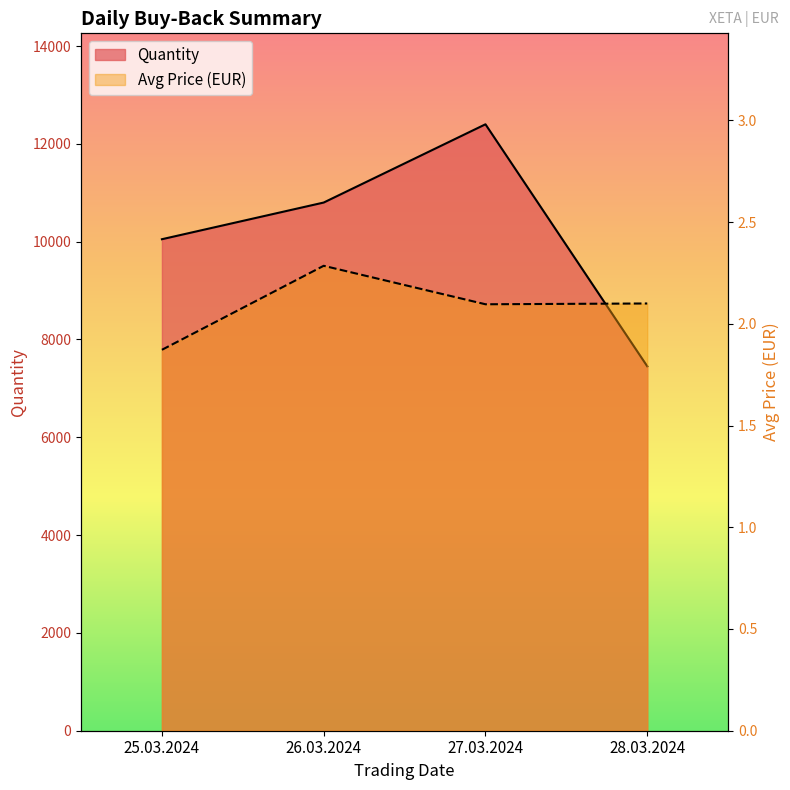

What is the sum of the Quantity values at 27.03.2024 and 25.03.2024?

22450.0